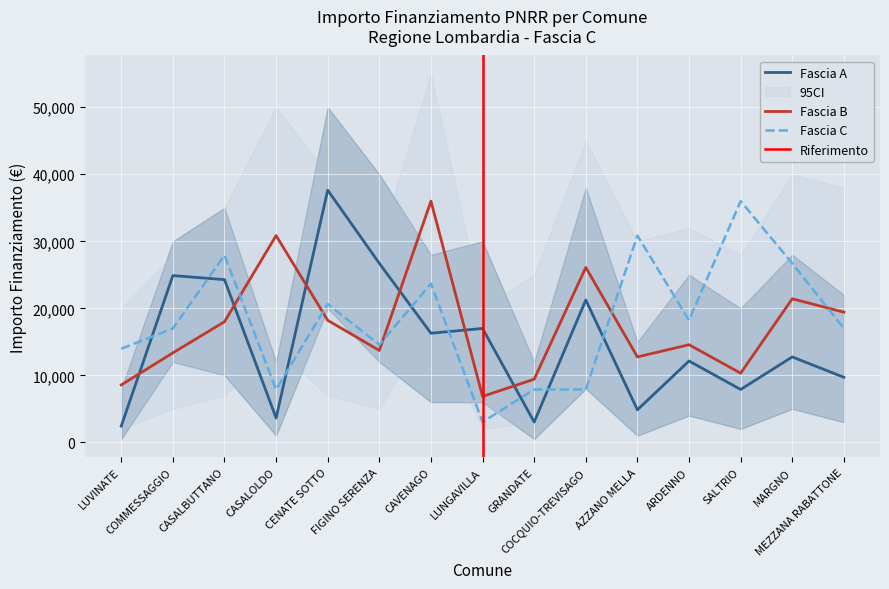

Where is the first local maximum for Fascia C?

CASALBUTTANO